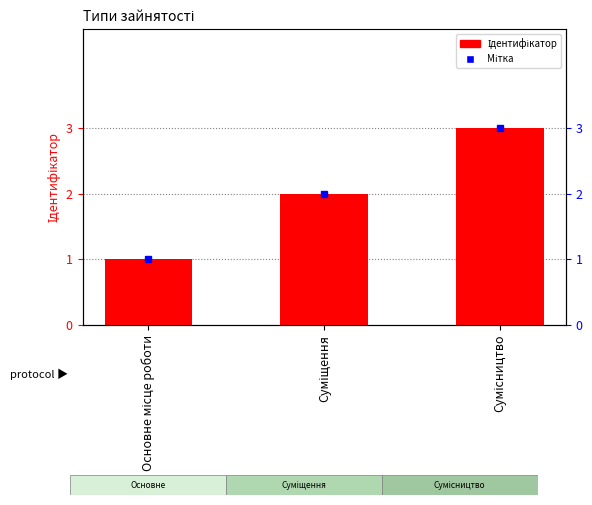

At which category does the chart reach its peak across all series?

Сумісництво